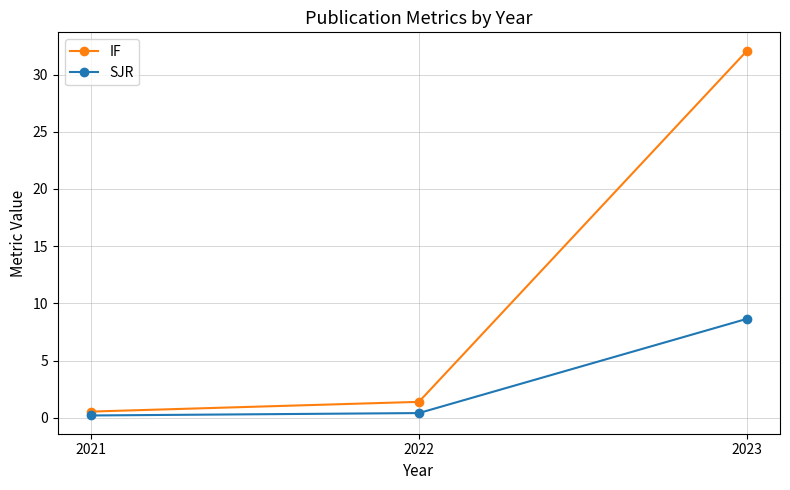

What is the approximate value of SJR at 2023?

8.7